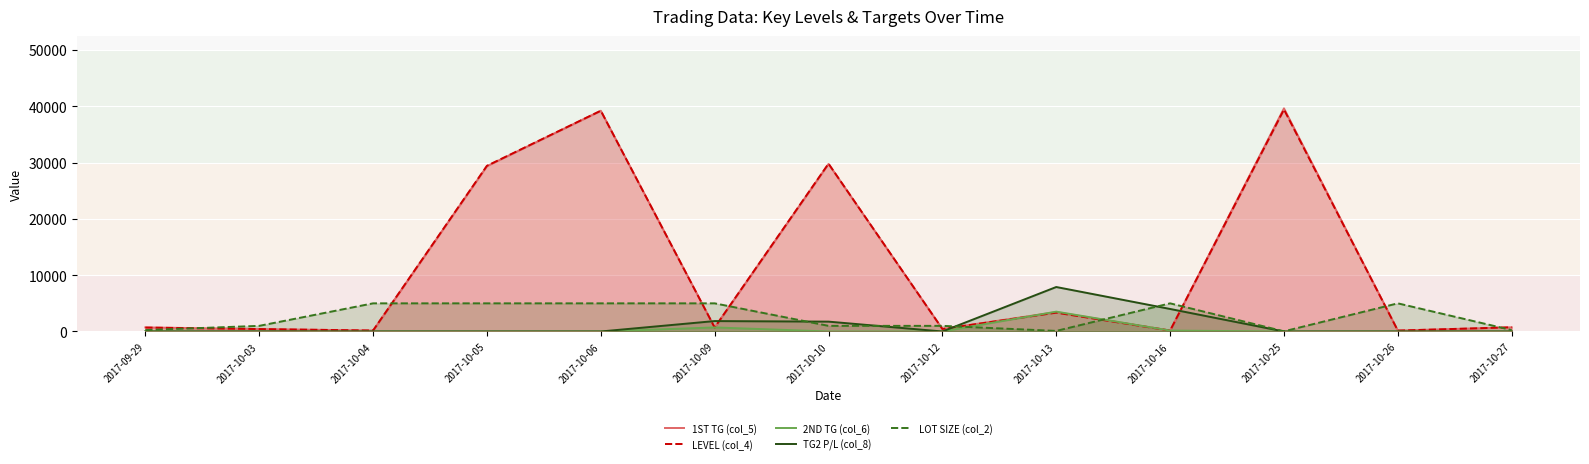

What are all the series names shown in the legend?

1ST TG (col_5), LEVEL (col_4), 2ND TG (col_6), TG2 P/L (col_8), LOT SIZE (col_2)